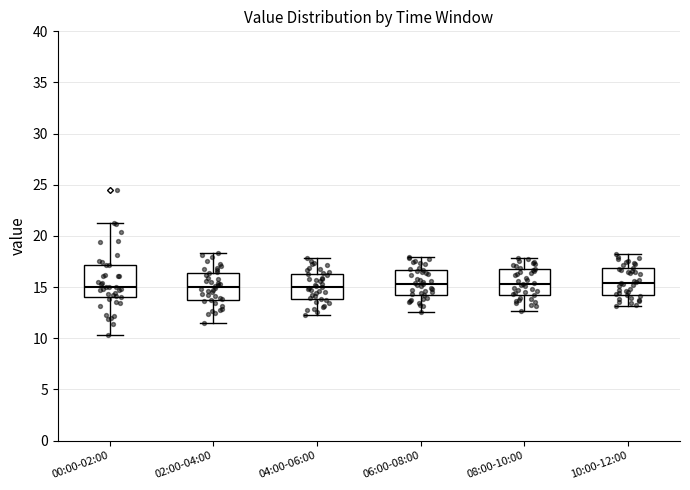

Reading left to right, read every box against the y-axis: the position of its median line, the range the box covers, and the ends of its whiskers. The values are not printed on the chart, so give them approximately, as read against the axis.

00:00-02:00: median 15.0, box 14.0 to 17.0, whiskers 10.5 to 21.5
02:00-04:00: median 15.0, box 14.0 to 16.5, whiskers 11.5 to 18.5
04:00-06:00: median 15.0, box 14.0 to 16.5, whiskers 12.5 to 18.0
06:00-08:00: median 15.5, box 14.5 to 16.5, whiskers 12.5 to 18.0
08:00-10:00: median 15.5, box 14.5 to 16.5, whiskers 12.5 to 18.0
10:00-12:00: median 15.5, box 14.5 to 17.0, whiskers 13.0 to 18.0